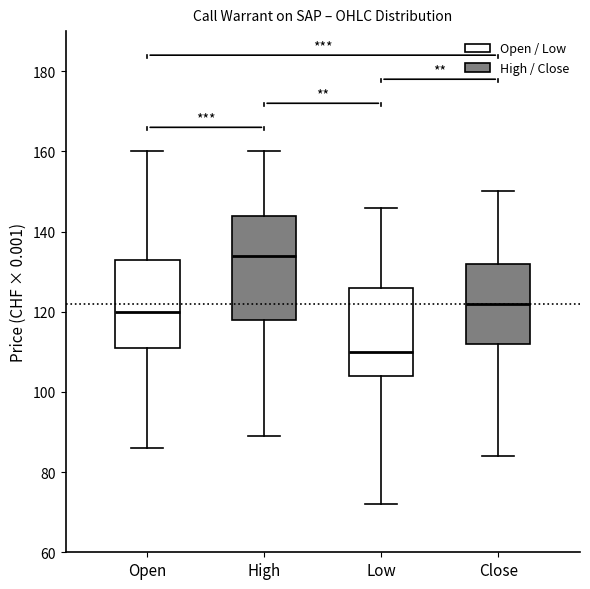

Which box has the highest median line?

High